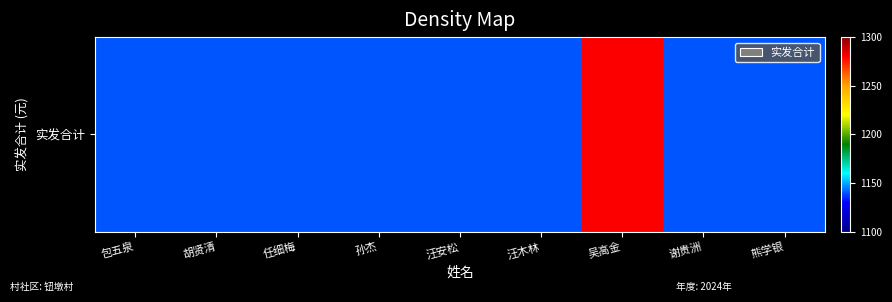

At which category does the chart reach its minimum across all series?

包五泉